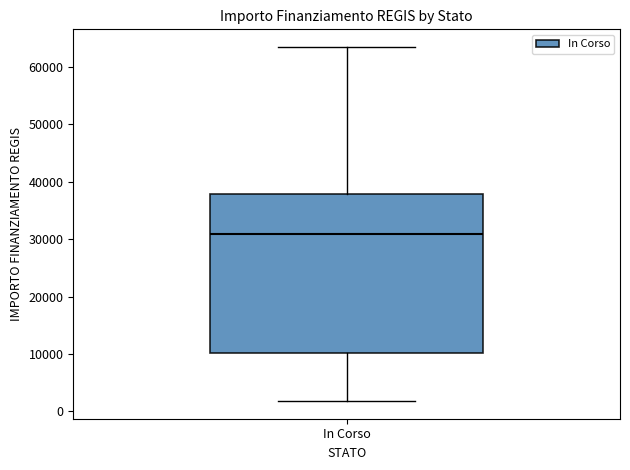

Where does the lower whisker of the box for In Corso end on the y-axis? The values are not printed on the chart, so give them approximately, as read against the axis.

2000